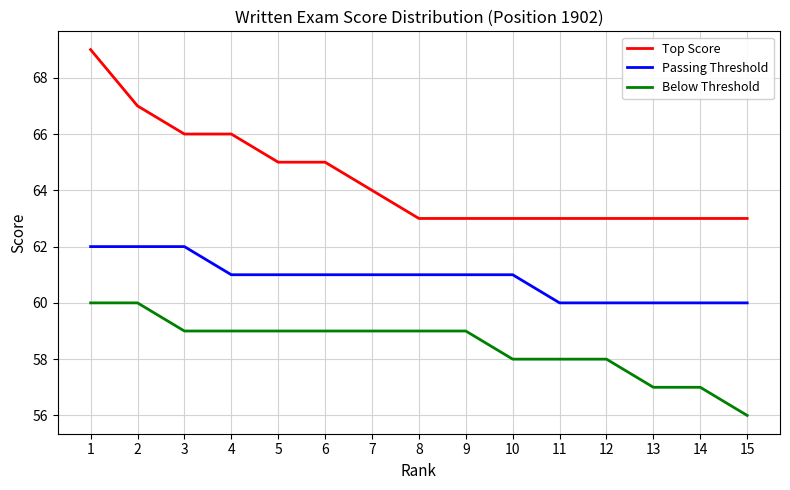

True or false: Passing Threshold and Below Threshold cross at least once.

False